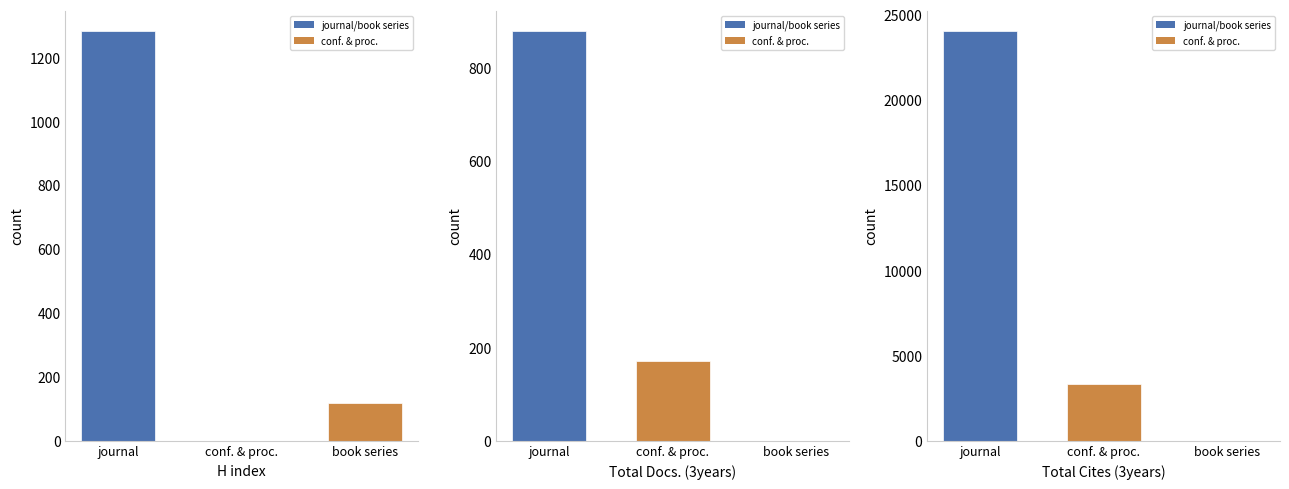

Reading left to right, what are all the values shown in this chart?

H index: 1282	0	120
Total Docs. (3years): 878	172	0
Total Cites (3years): 24028	3335	0